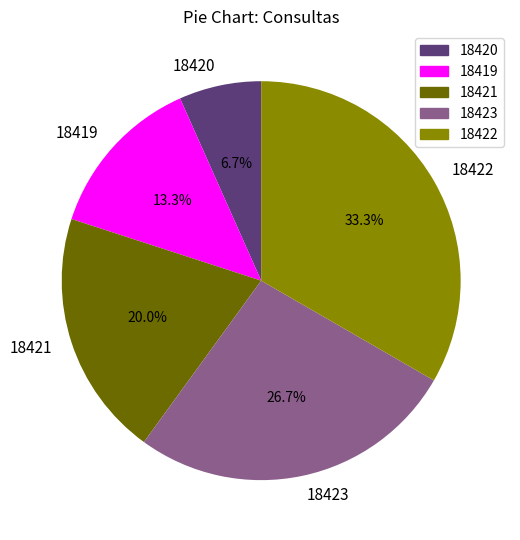

Which slice is the smallest?

18420